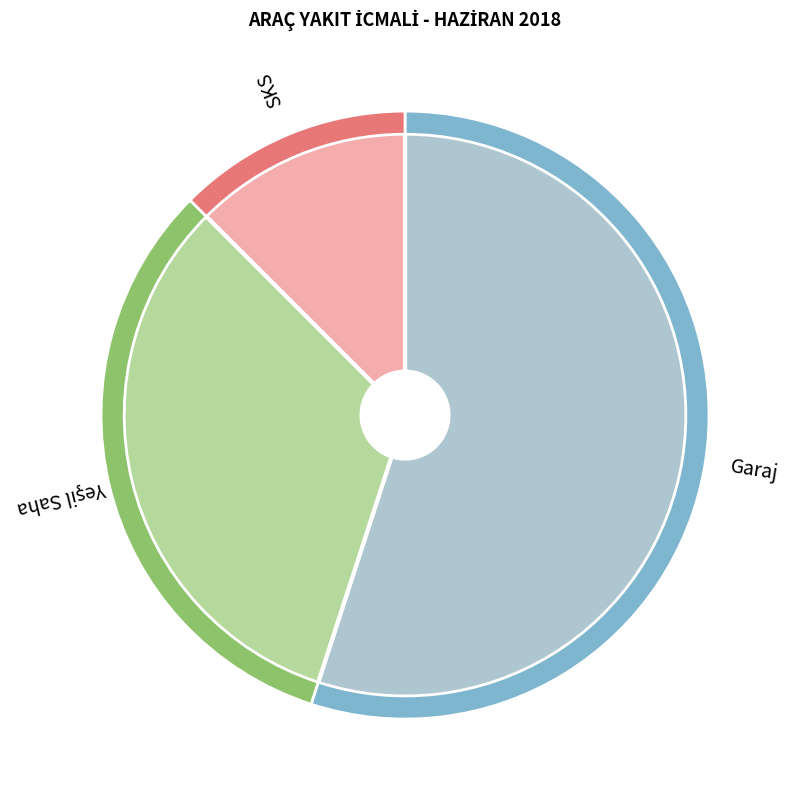

Which category accounts for the majority?

Garaj